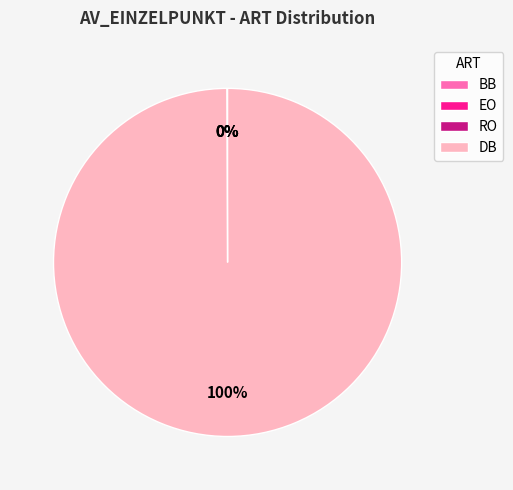

True or false: DB accounts for 95% of the total.

False